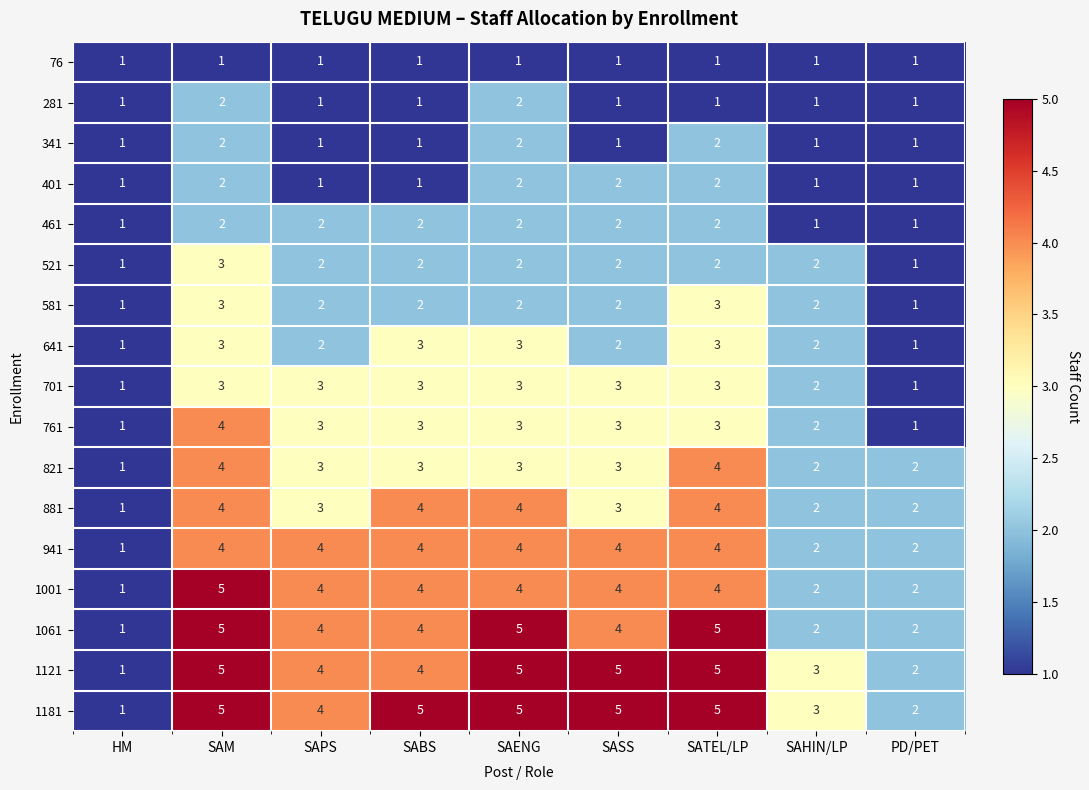

At which category is the sum across all series the highest?

SAM